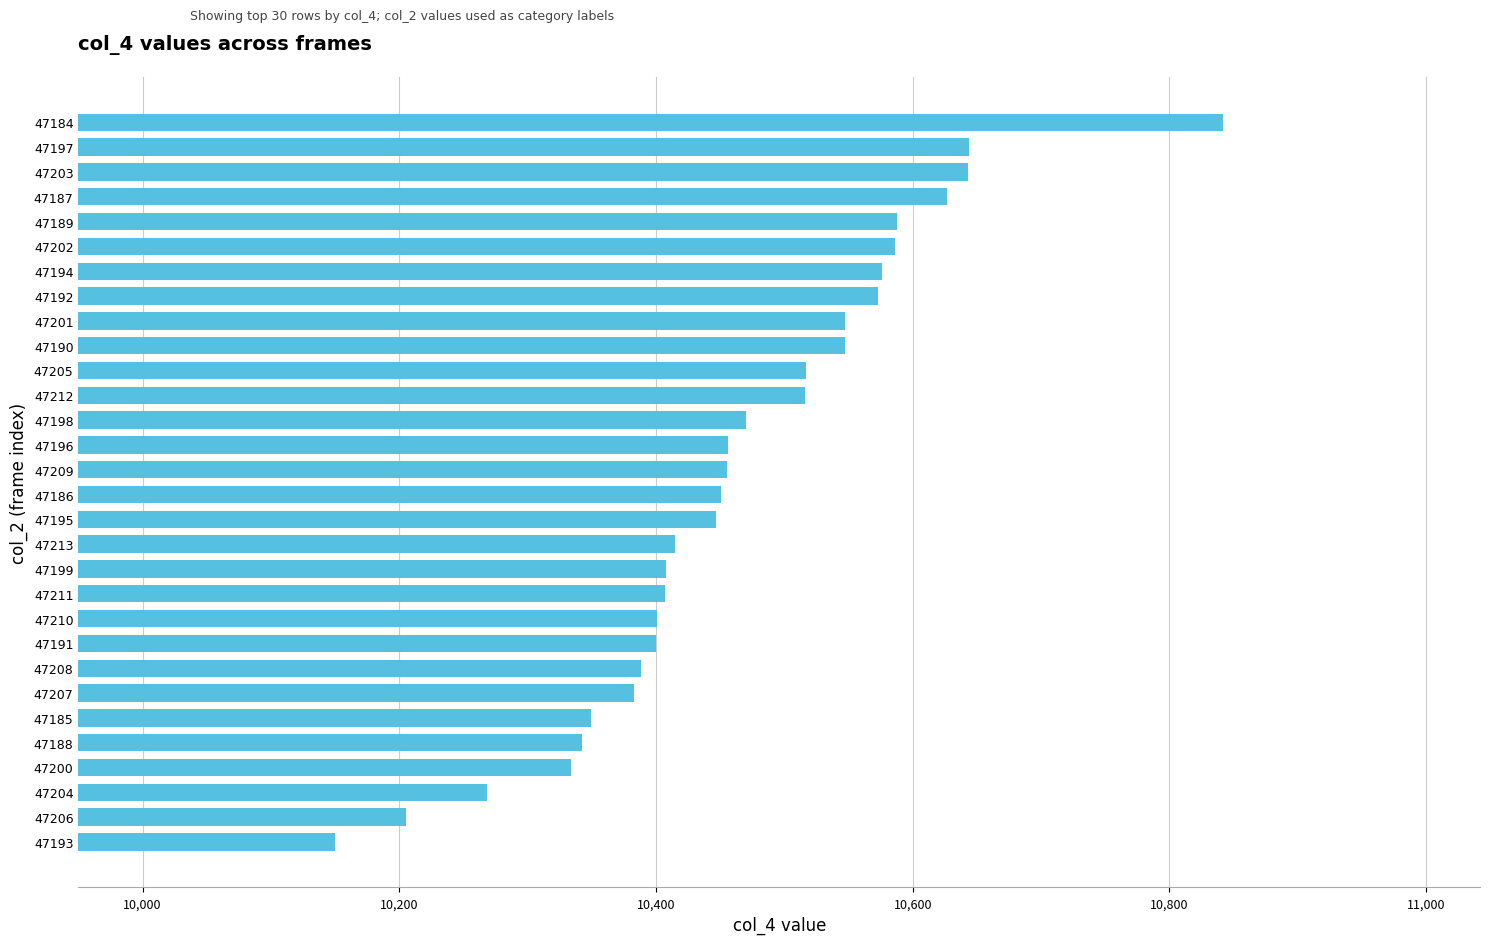

True or false: the data shows 10842 at 47184.

True